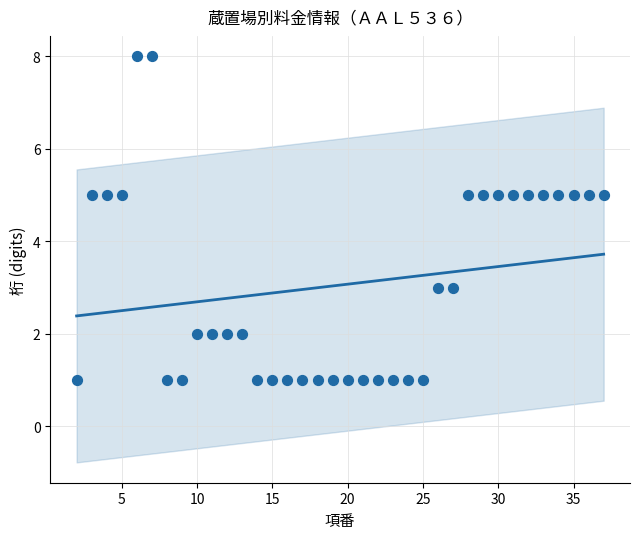

What is the range of X values (max minus min)?

35